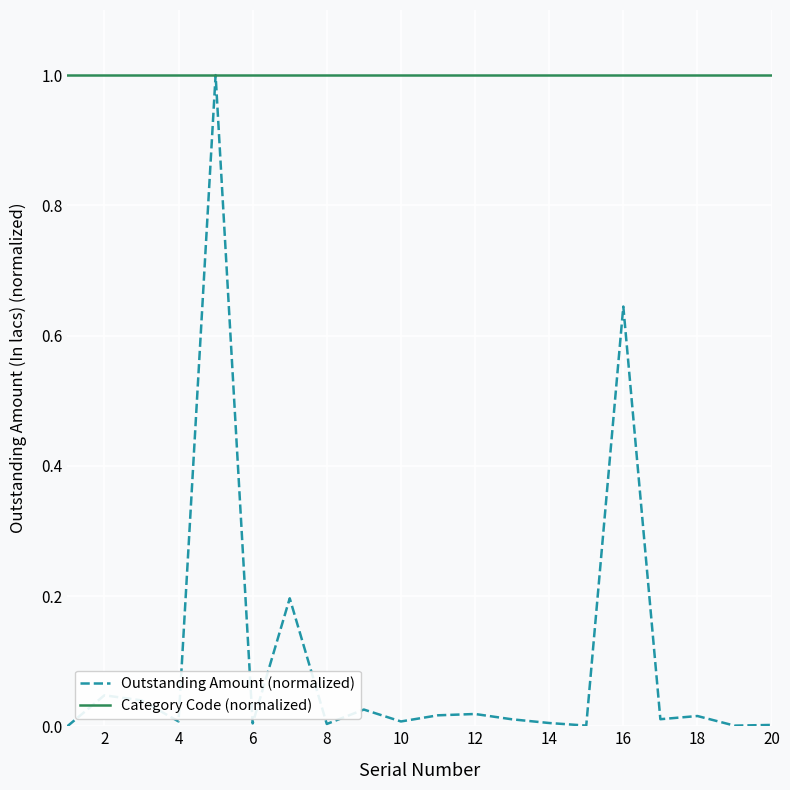

What is the maximum value for Category Code (normalized)?

1.0